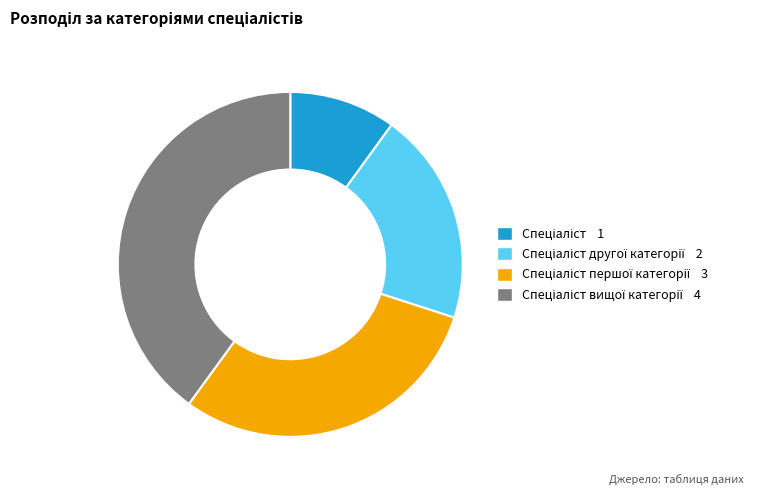

Does any single category account for the majority?

No